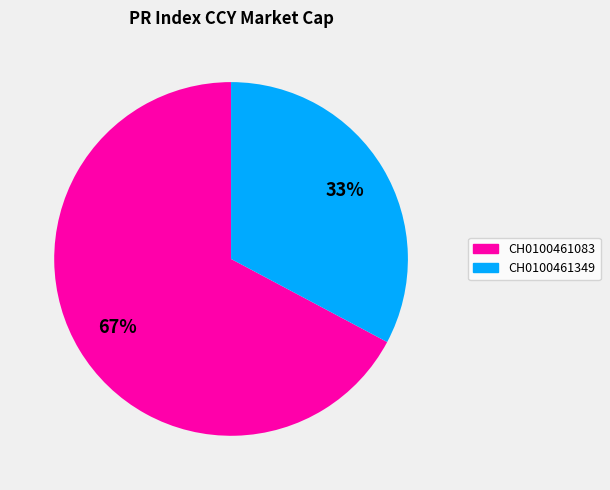

Does any single category account for the majority?

Yes